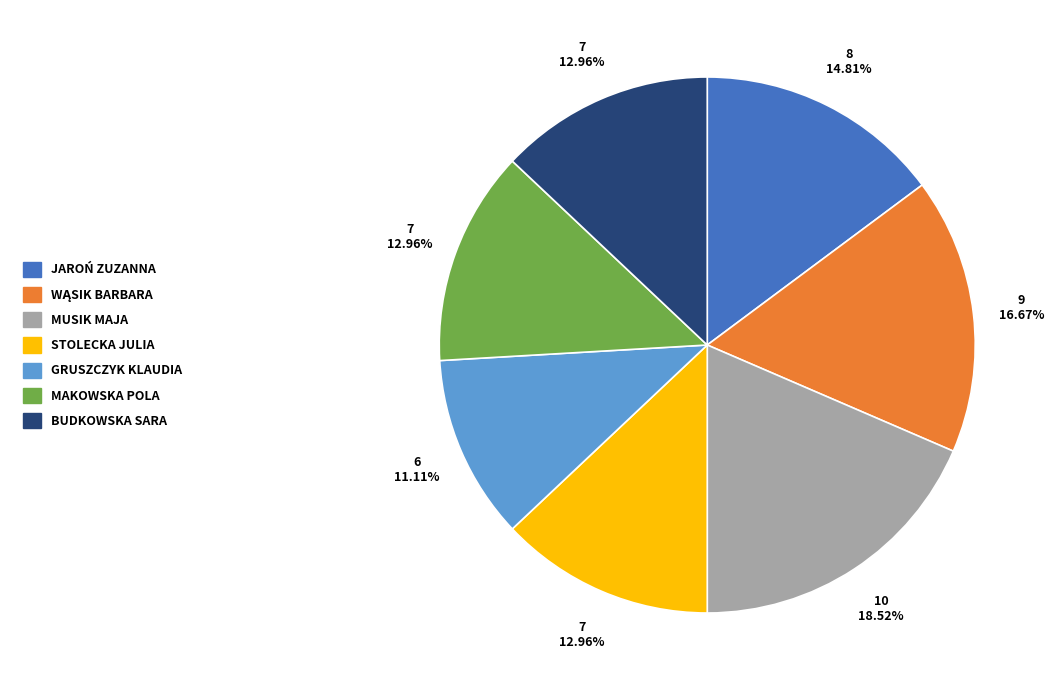

How many segments does this pie chart have?

7